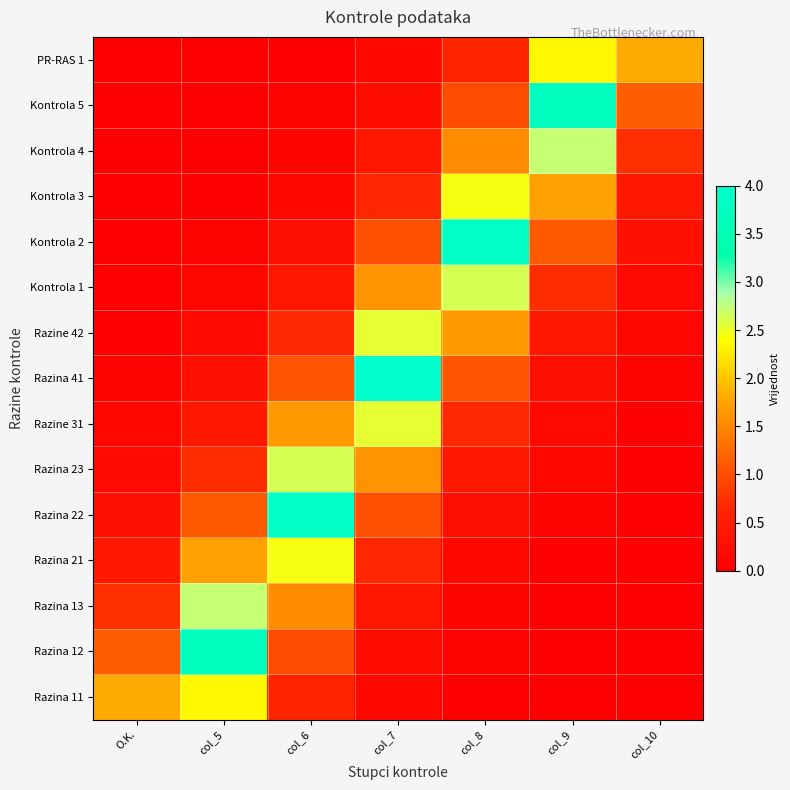

At how many categories does at least one series exceed 1?

7